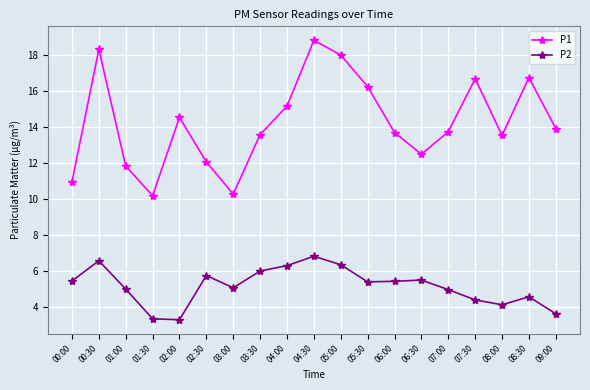

In P2, how many points are higher than both neighbors (excluding endpoints)?

5